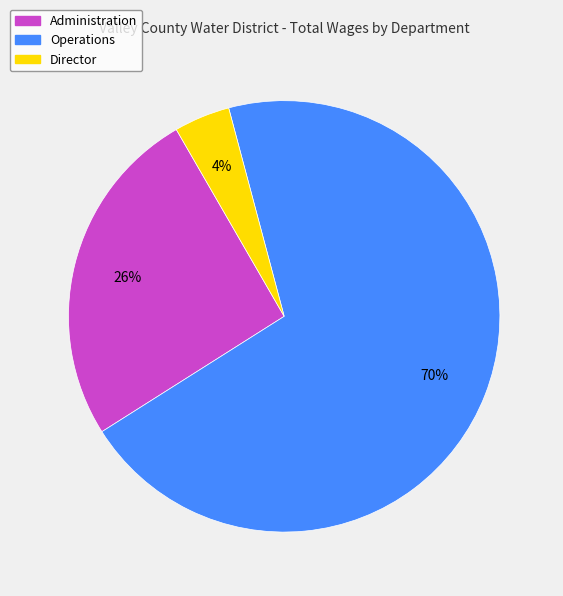

To the nearest percent, what is the difference between the largest and smallest slice percentages?

66%